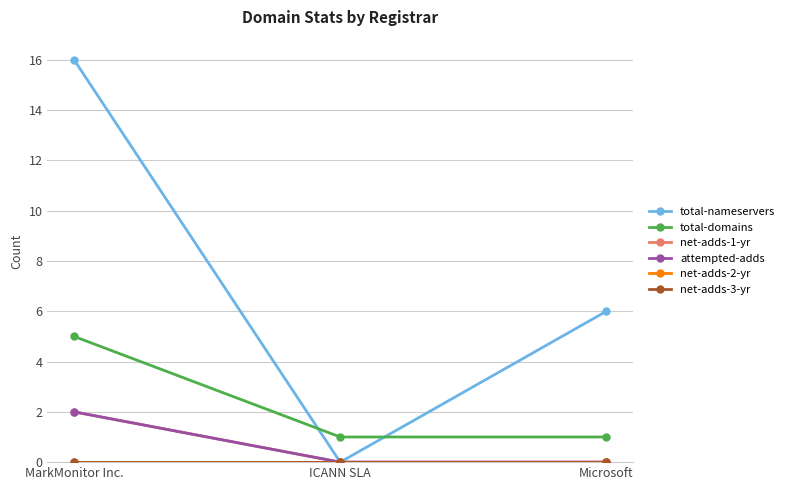

Which series has the widest spread of values?

total-nameservers